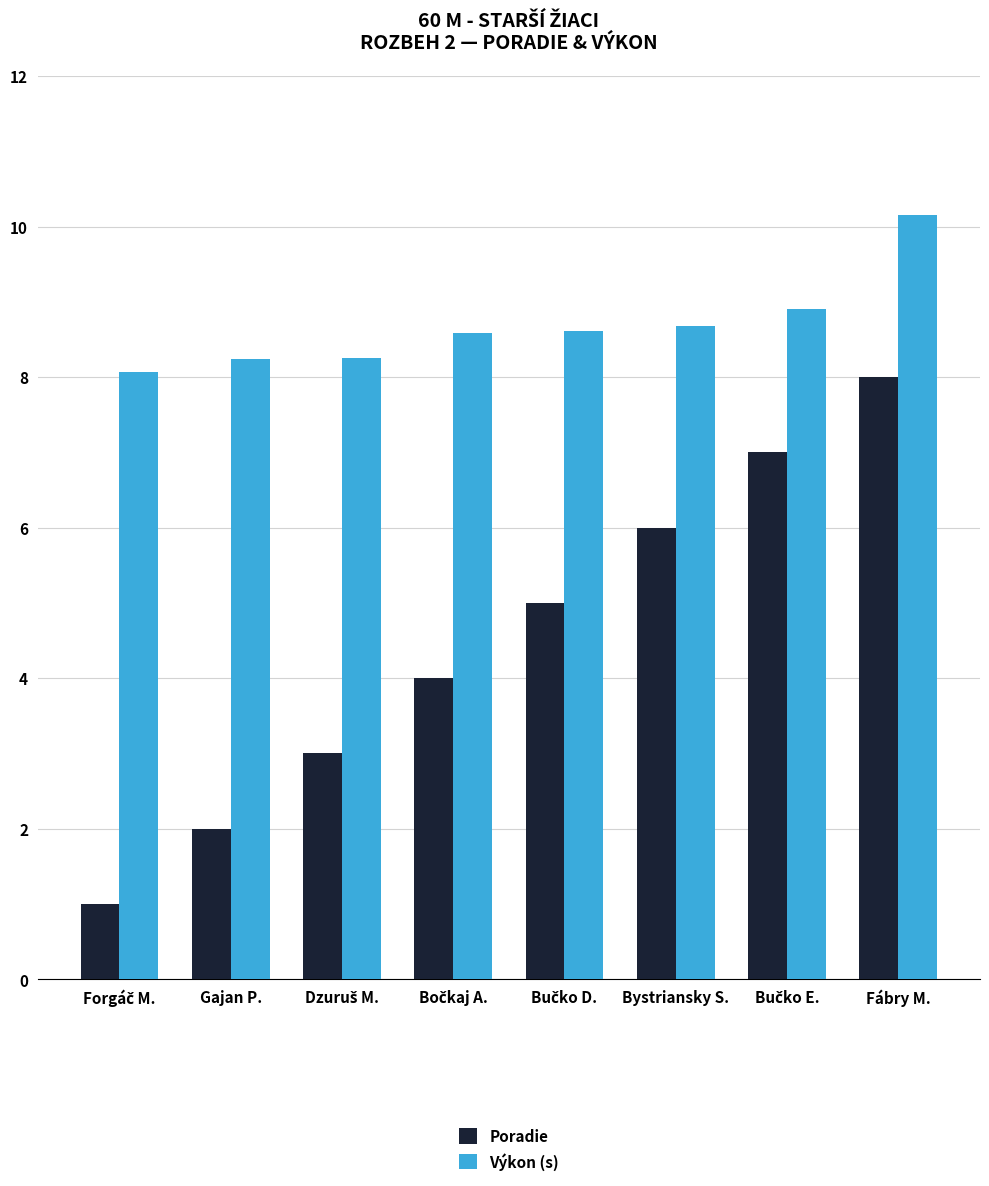

Are the bars grouped side by side (vs. stacked)?

Yes